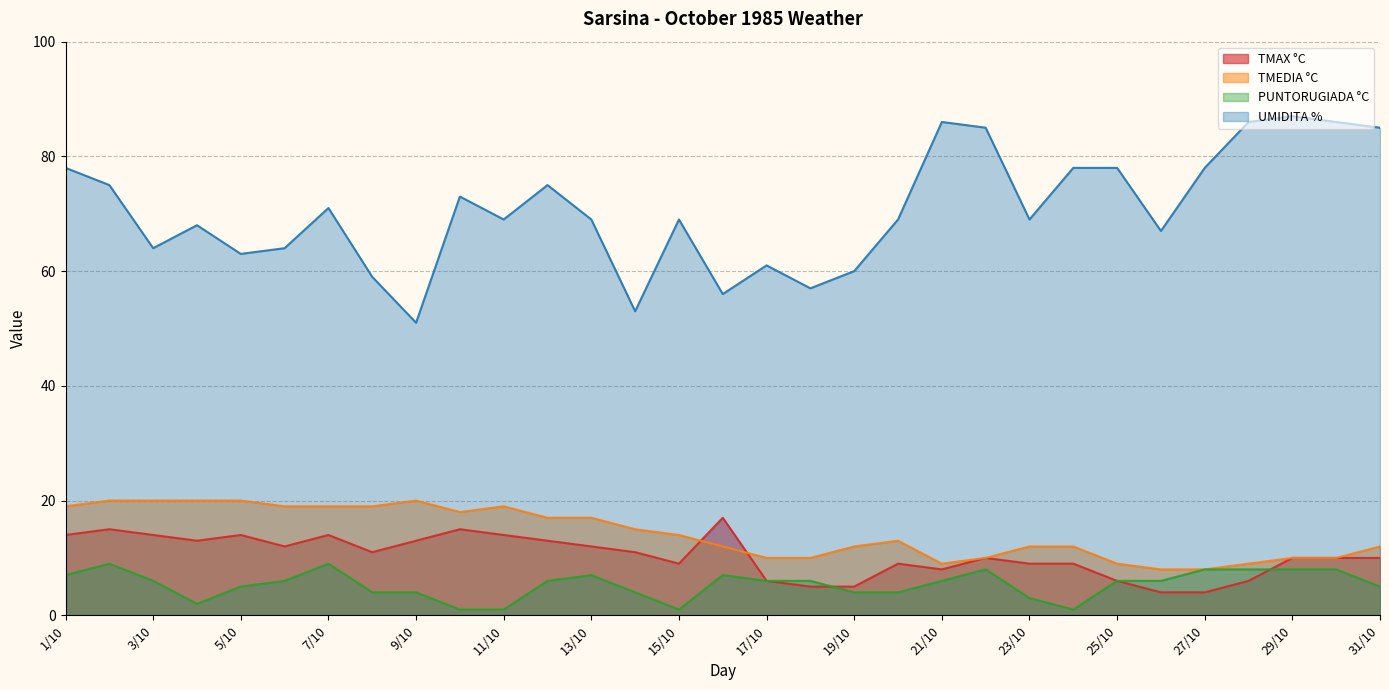

What is the maximum value for TMAX °C?

17